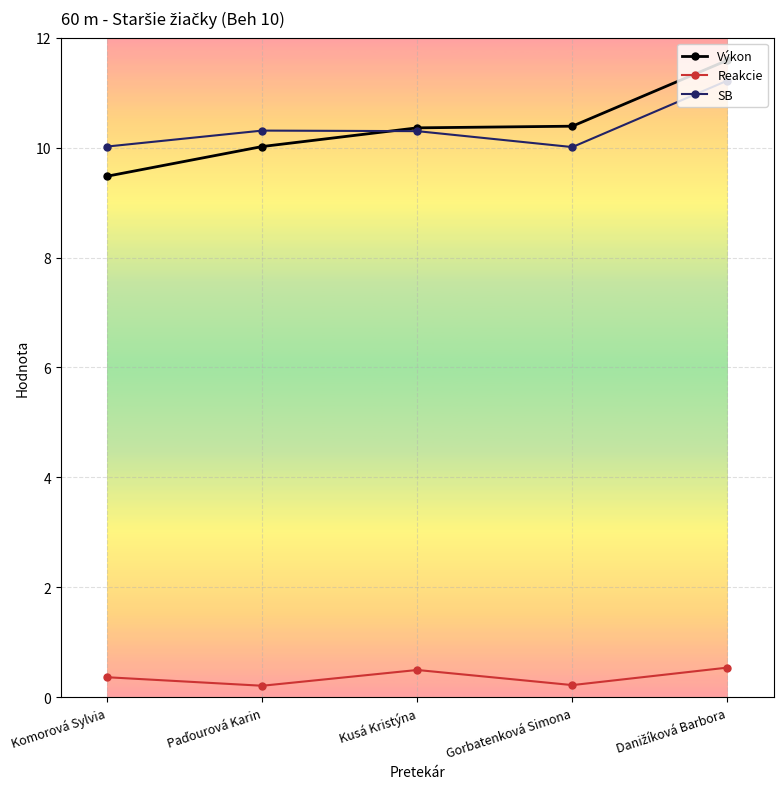

The SB series shows 13.8 at Gorbatenková Simona. True or false?

False